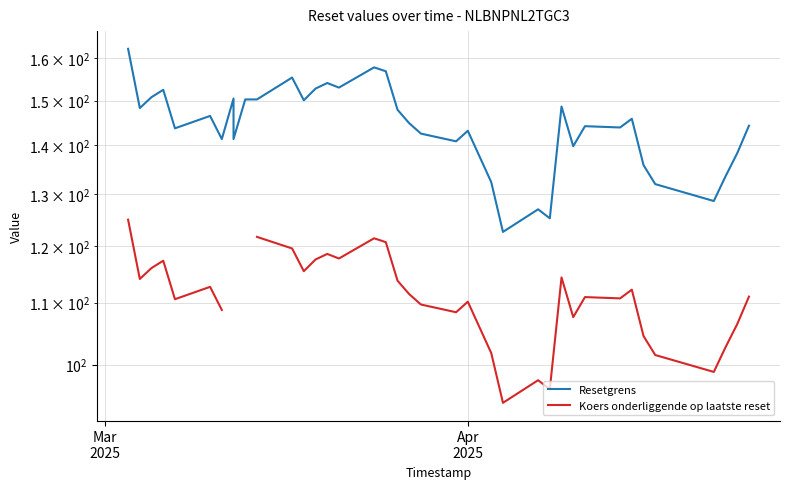

Where does the Resetgrens series first go above 144?

Mar
2025